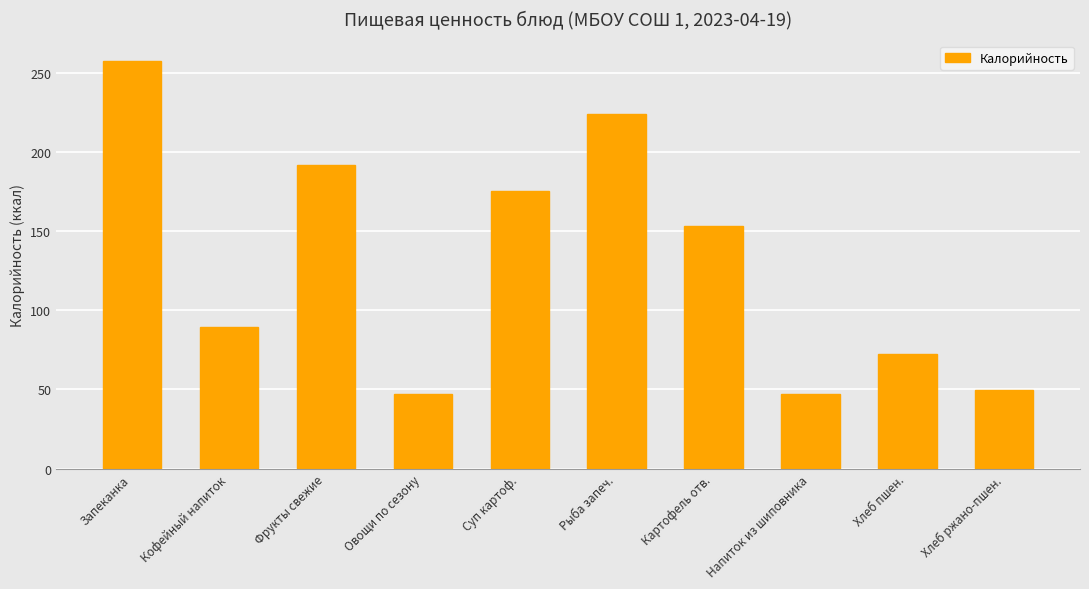

True or false: the data shows 89.3 at Кофейный напиток.

True